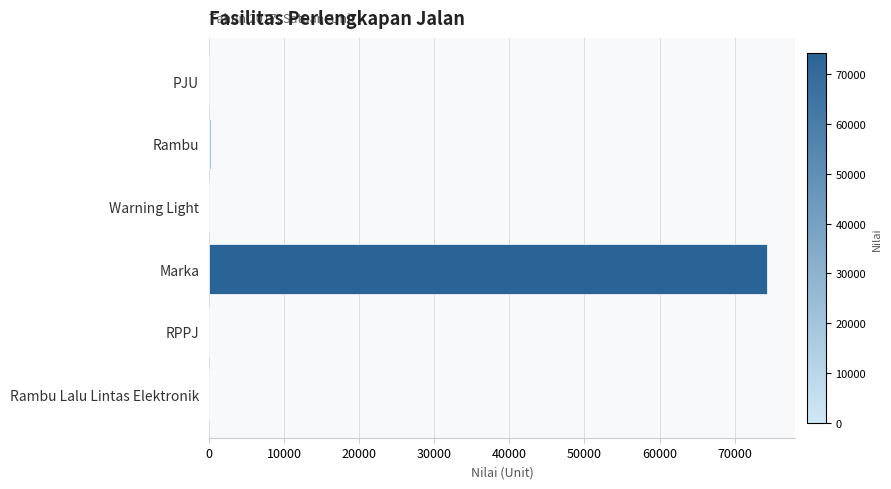

Which has a higher value, Marka or Rambu?

Marka